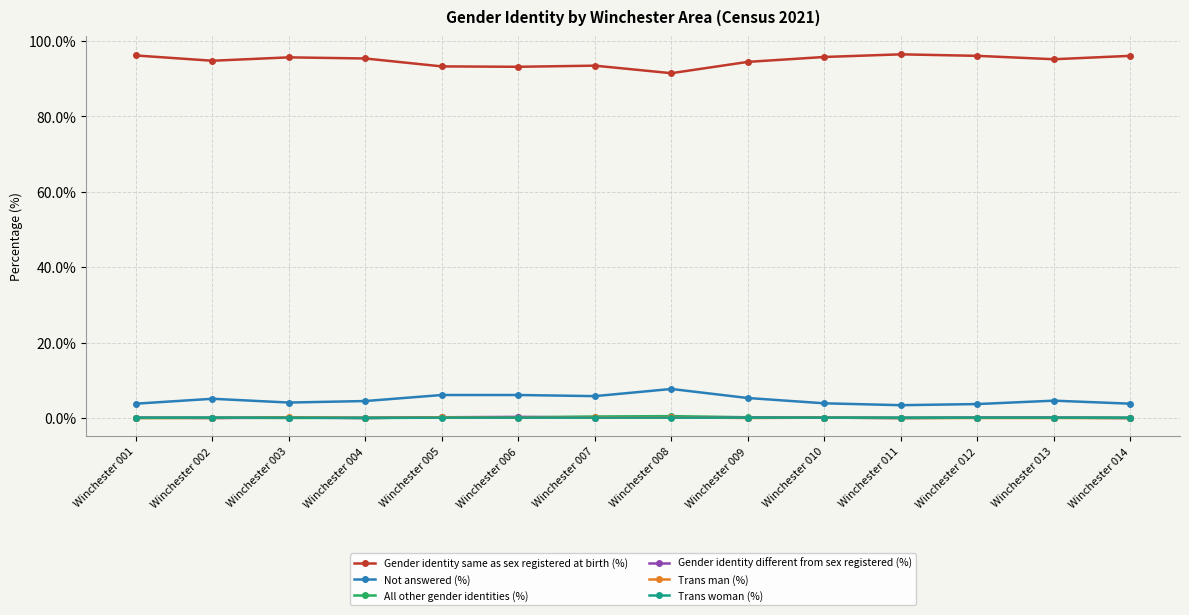

Where is the first local minimum for Gender identity same as sex registered at birth (%)?

Winchester 002